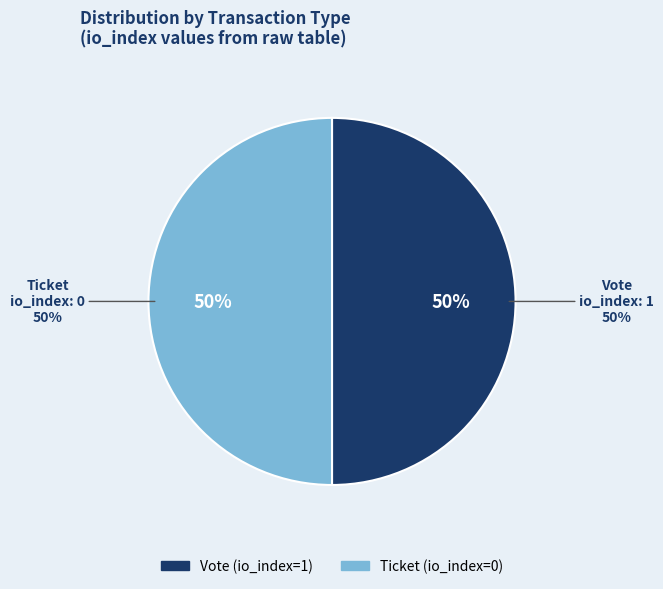

Is it true that Vote (io_index=1) is 91% of the pie?

False